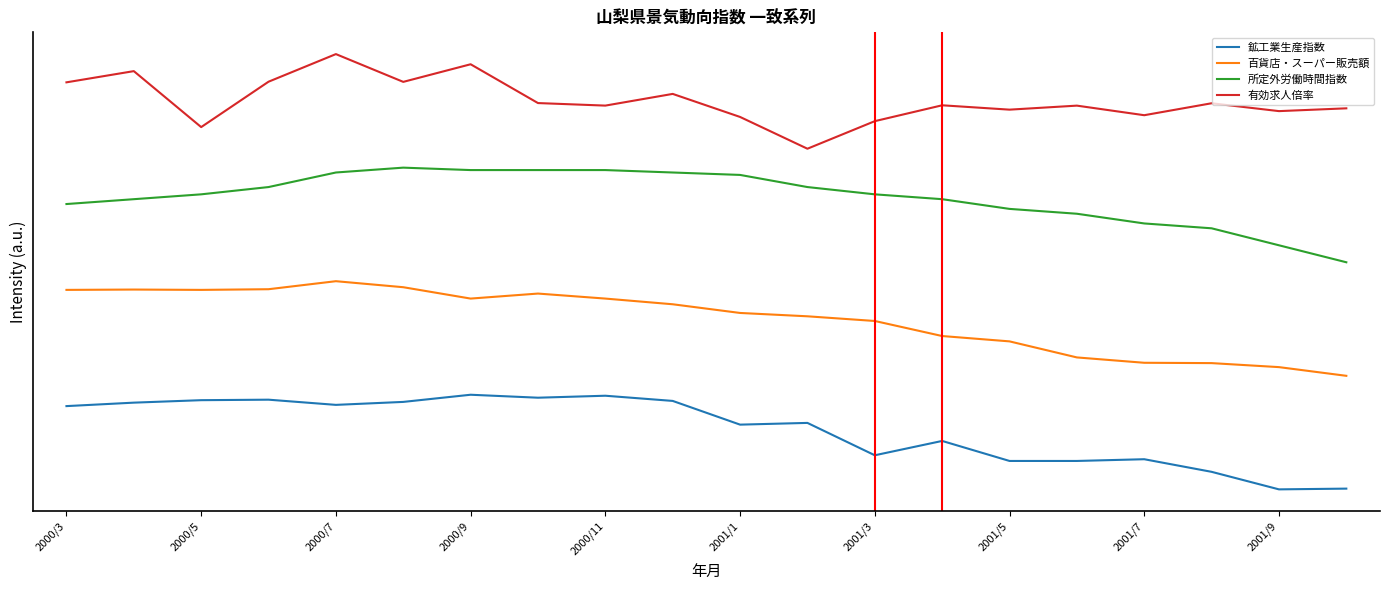

True or false: 有効求人倍率 and 鉱工業生産指数 cross at least once.

False